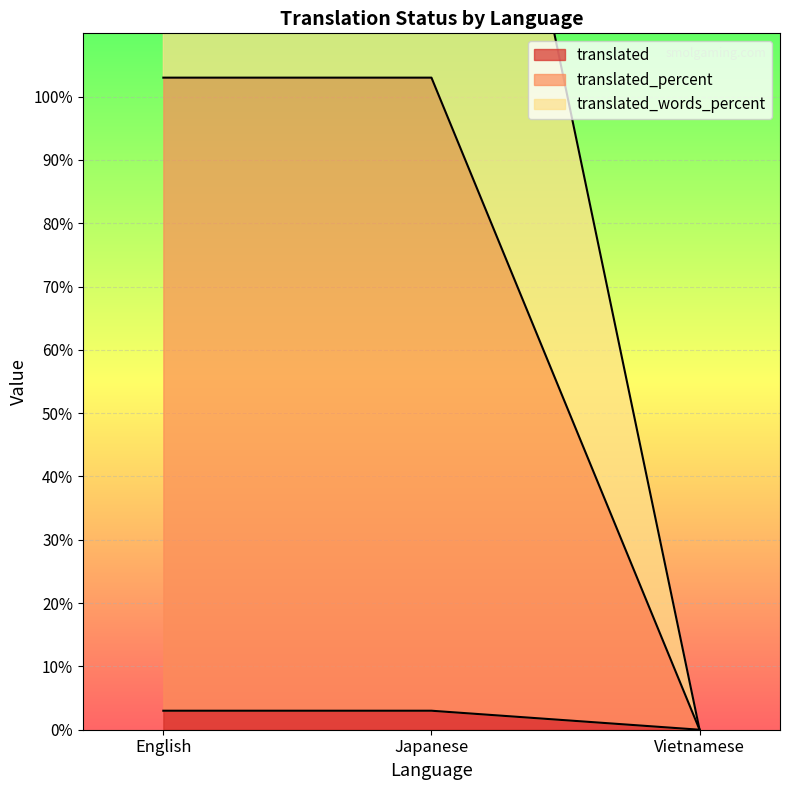

Reading left to right, what are all the values shown in this chart?

translated: English=3	Japanese=3	Vietnamese=0
translated_percent: English=103	Japanese=103	Vietnamese=0
translated_words_percent: English=203	Japanese=203	Vietnamese=0